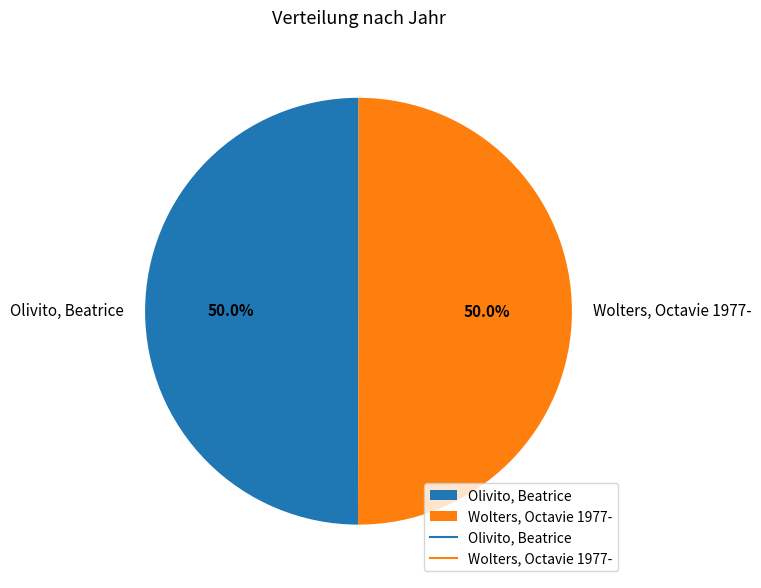

Combined, what portion of the pie is Wolters, Octavie 1977- and Olivito, Beatrice?

100.0%